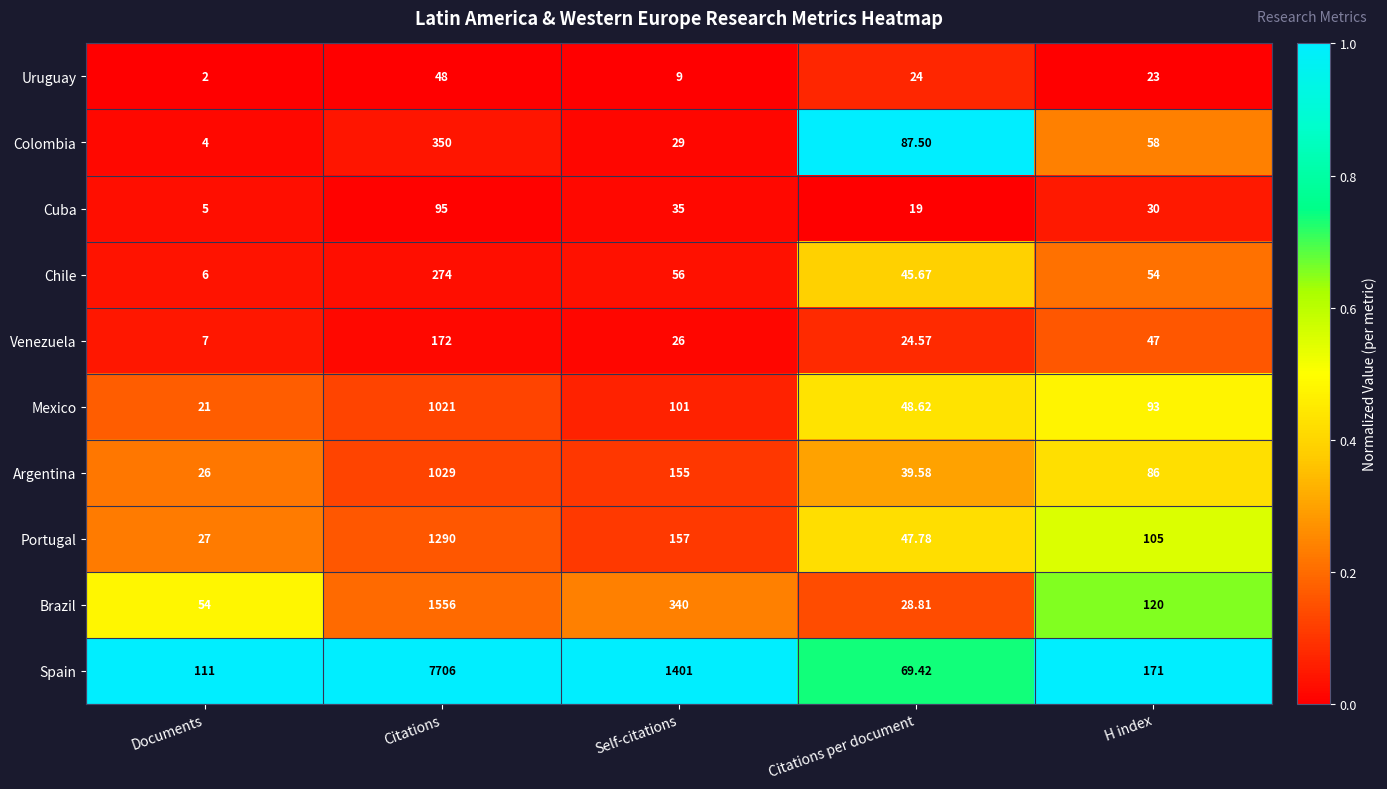

Count the number of categories in the chart.

5